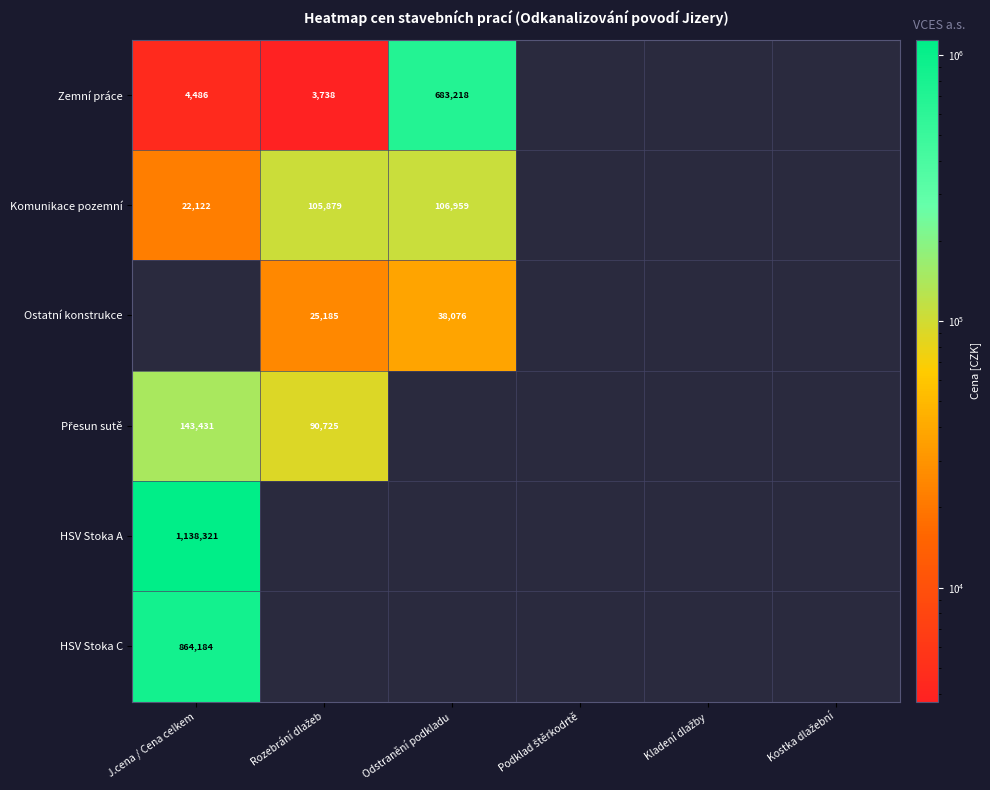

Is it true that Přesun sutě equals 125885.6 at Rozebrání dlažeb?

False